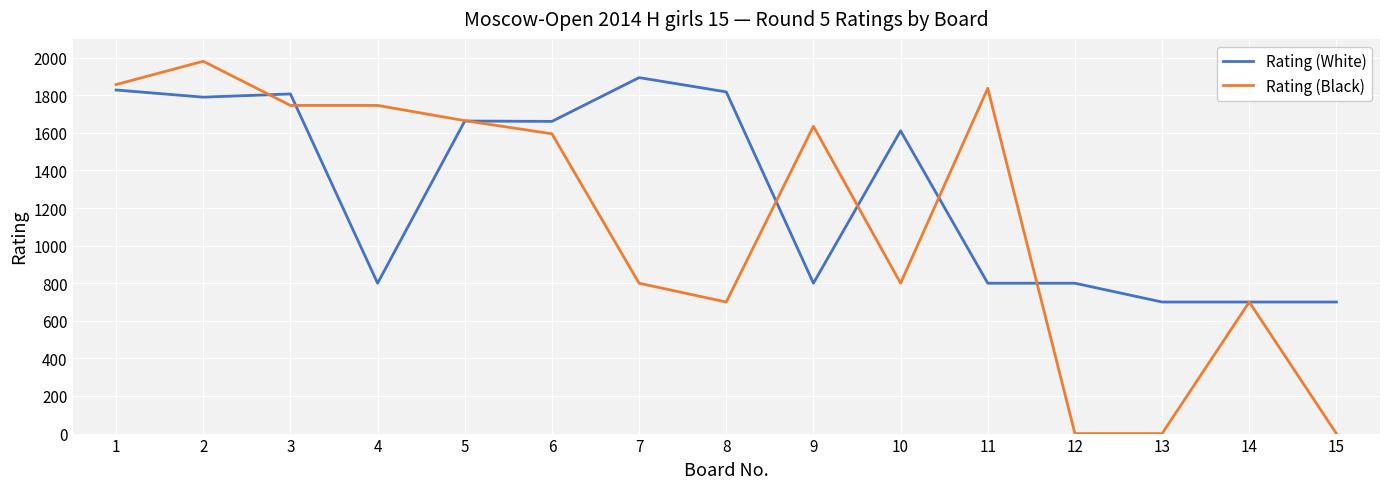

The Rating (Black) series shows 2740 at 1. True or false?

False